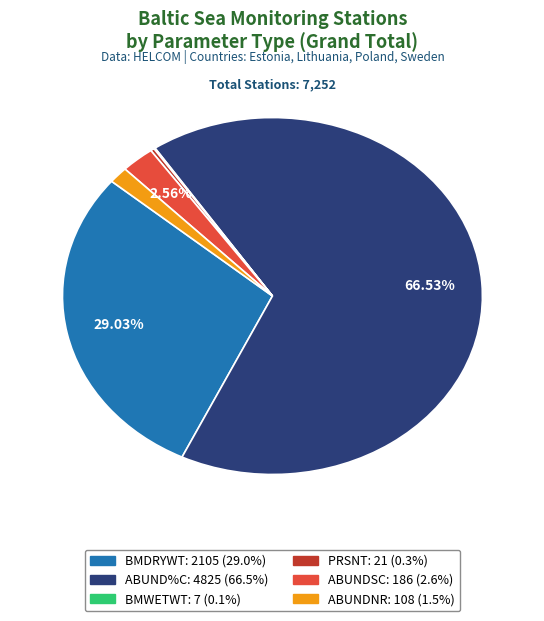

True or false: BMDRYWT accounts for 29% of the total.

True